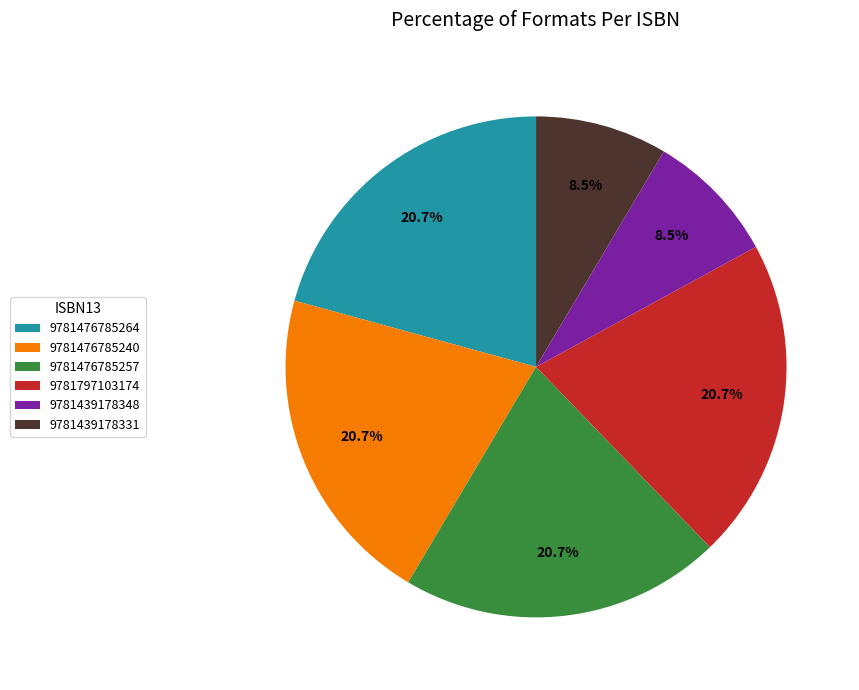

The 9781439178331 slice represents 1% of the pie. True or false?

False